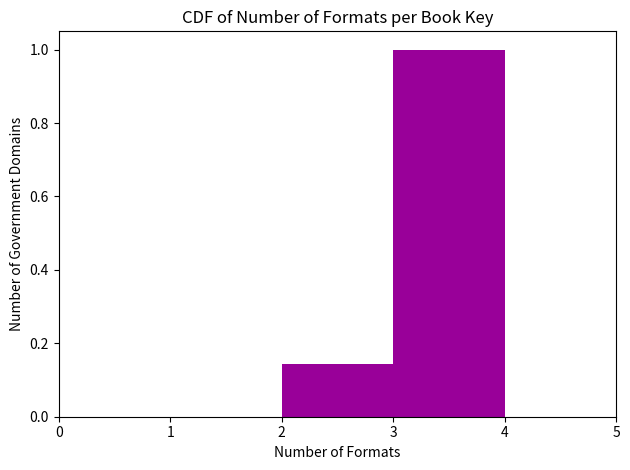

Reading left to right, list every bar in this chart as the range it spans on the x-axis followed by its height. The values are not printed on the chart, so give them approximately, as read against the axis.

0 to 1: 0
1 to 2: 0
2 to 3: 0.14
3 to 4: 1.00
4 to 5: 0